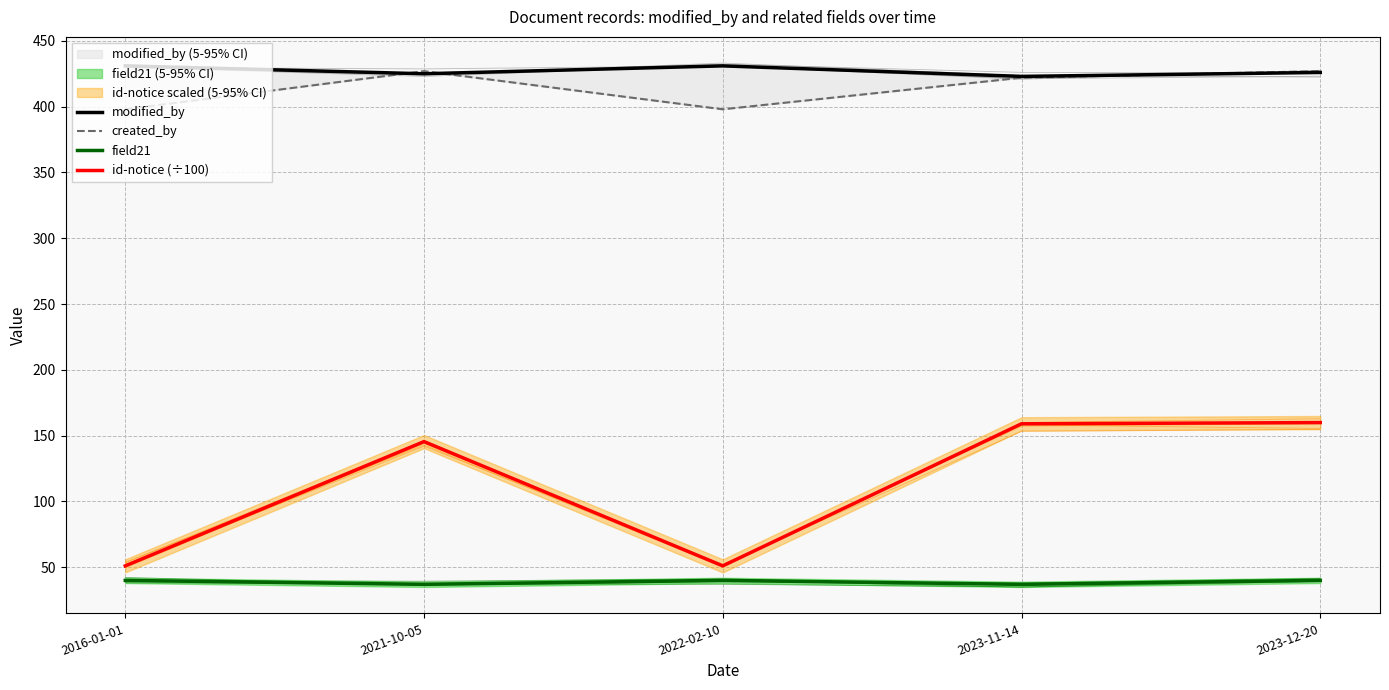

Where is the first local maximum for id-notice (÷100)?

2021-10-05